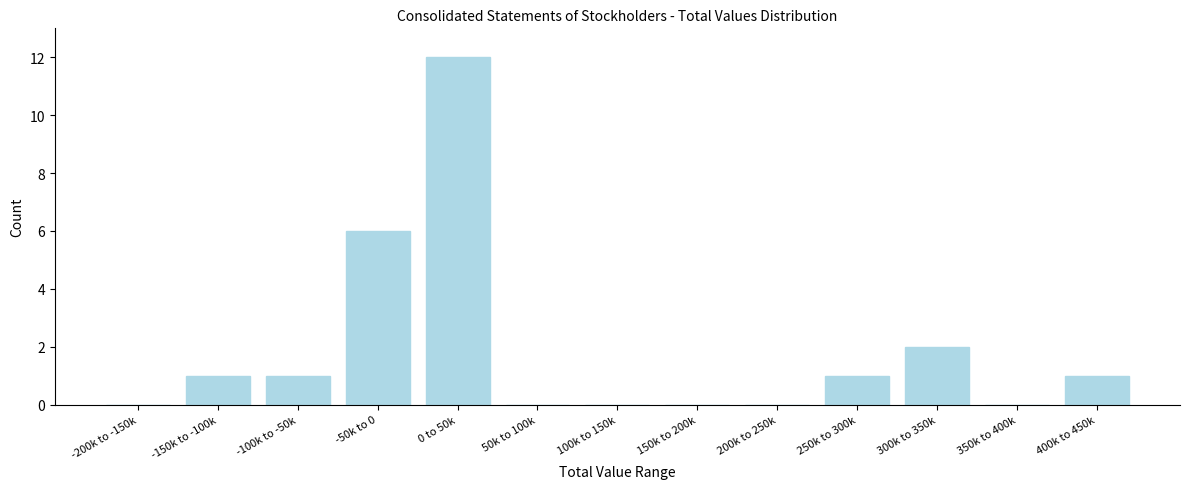

Reading left to right, transcribe all the data shown in this chart.

-200k to -150k=0	-150k to -100k=1	-100k to -50k=1	-50k to 0=6	0 to 50k=12	50k to 100k=0	100k to 150k=0	150k to 200k=0	200k to 250k=0	250k to 300k=1	300k to 350k=2	350k to 400k=0	400k to 450k=1